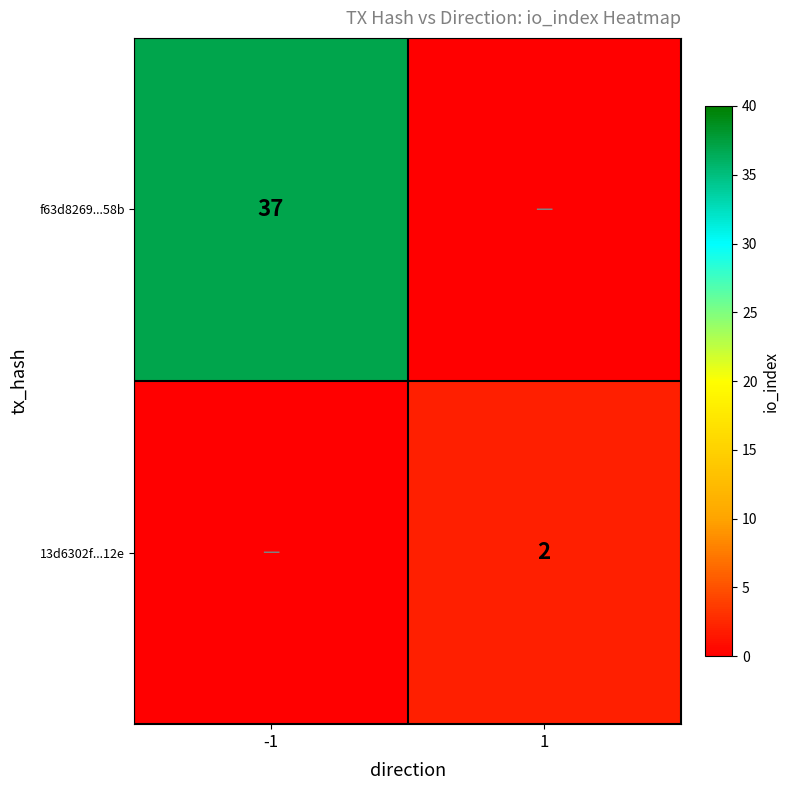

At which category is the sum across all series the highest?

-1